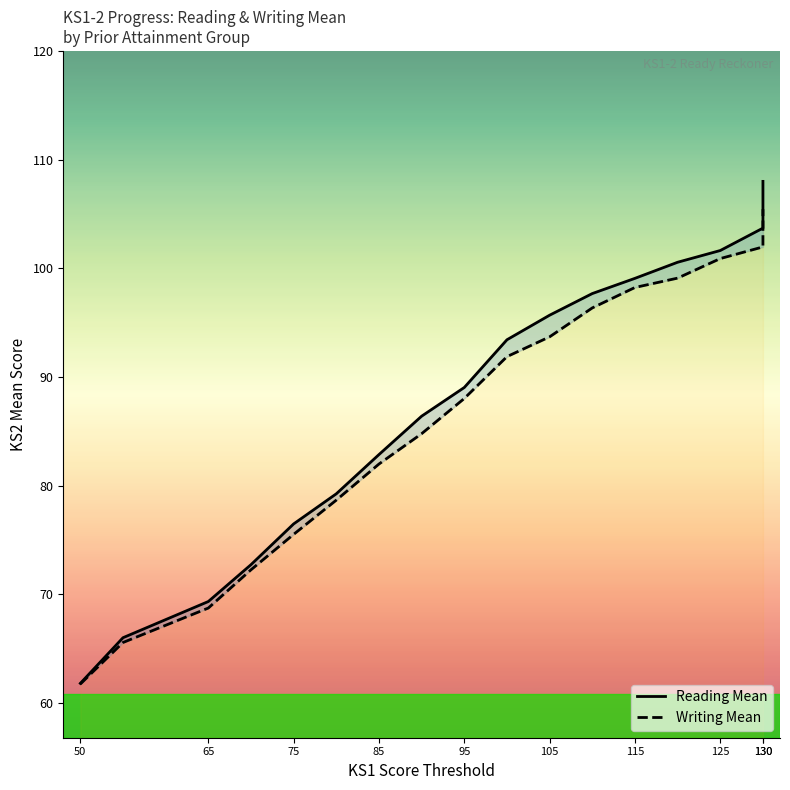

Rank the series by their average value, from lowest to highest.

Writing Mean, Reading Mean